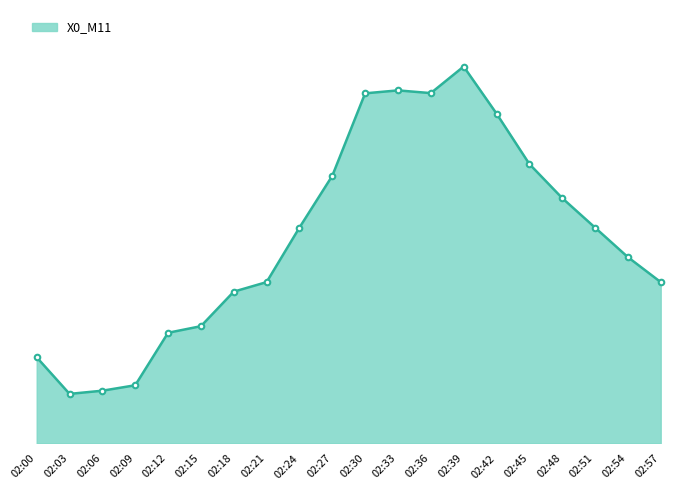

Reading right to left, extract all data points from this chart.

02:57=7.1	02:54=8.2	02:51=9.5	02:48=10.8	02:45=12.3	02:42=14.5	02:39=16.6	02:36=15.4	02:33=15.5	02:30=15.4	02:27=11.8	02:24=9.5	02:21=7.1	02:18=6.7	02:15=5.2	02:12=4.9	02:09=2.6	02:06=2.3	02:03=2.2	02:00=3.8